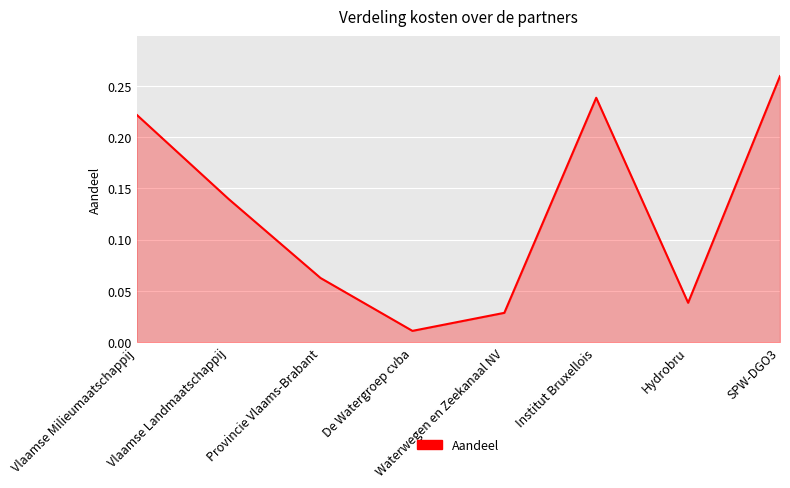

List the labels in order of value, largest first.

SPW-DGO3, Institut Bruxellois, Vlaamse Milieumaatschappij, Vlaamse Landmaatschappij, Provincie Vlaams-Brabant, Hydrobru, Waterwegen en Zeekanaal NV, De Watergroep cvba